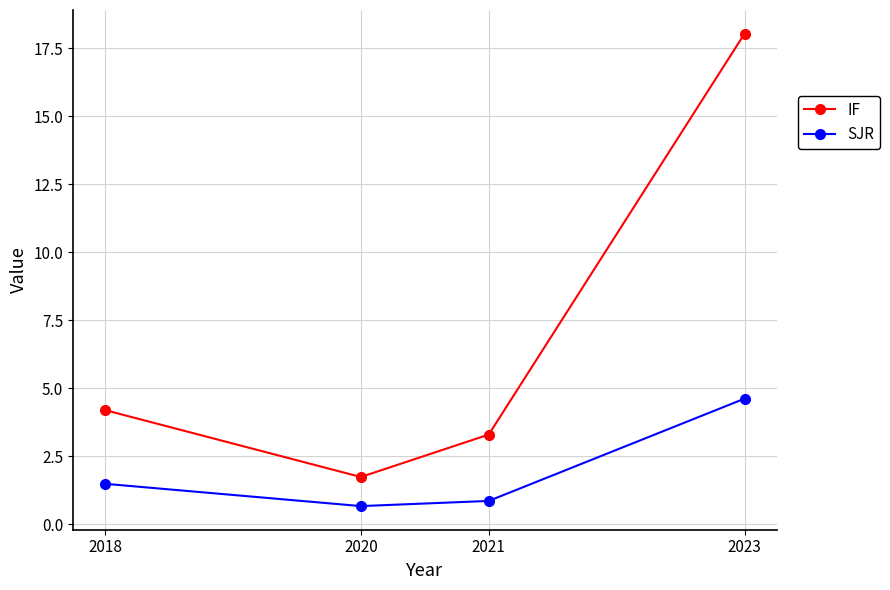

True or false: IF and SJR intersect in this chart.

False